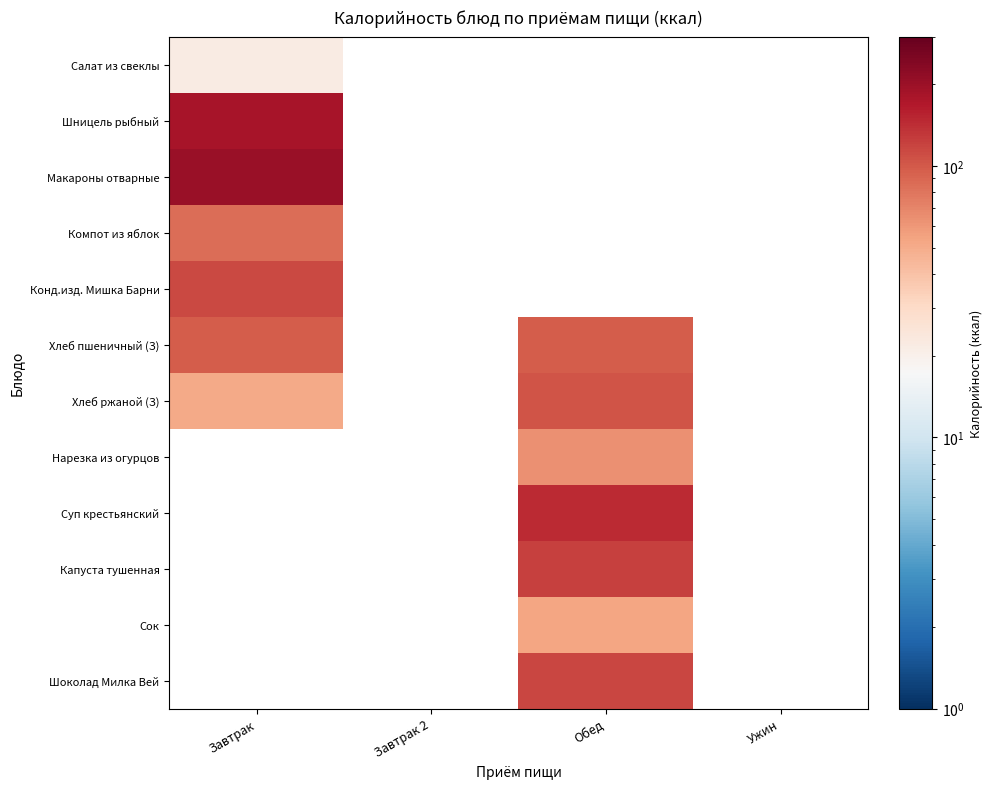

What is the difference between the highest and lowest values at Завтрак?

183.0